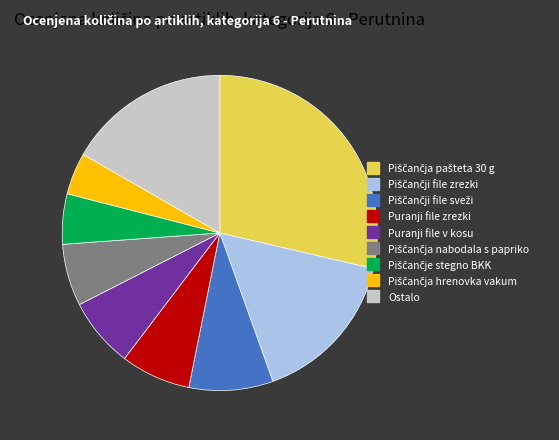

Count the number of slices in the pie.

9